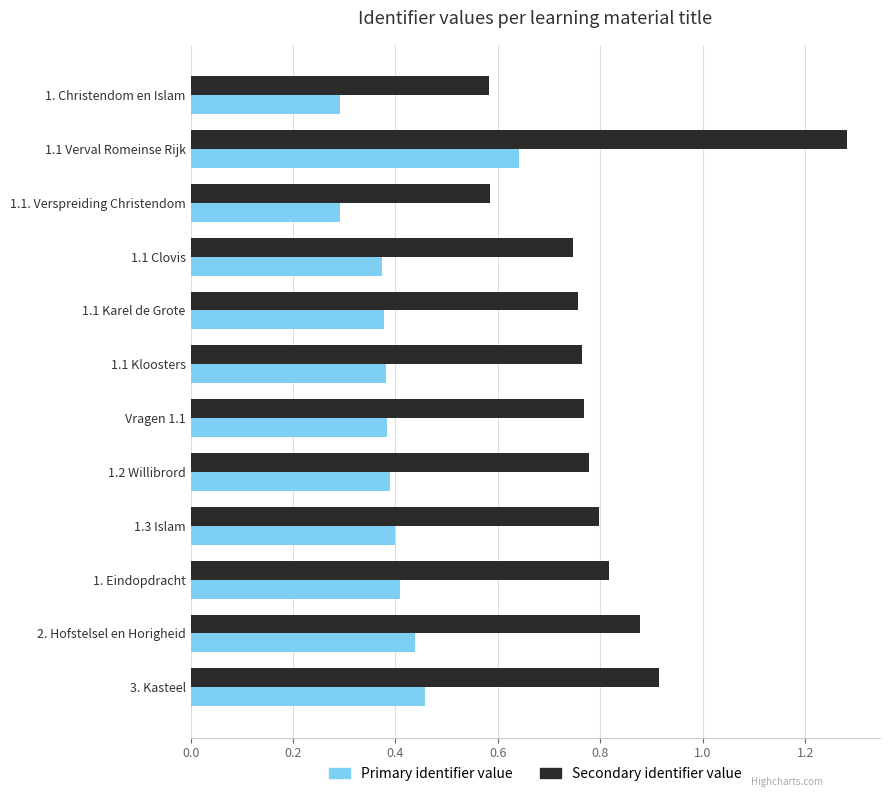

What are all the series names shown in the legend?

Primary identifier value, Secondary identifier value